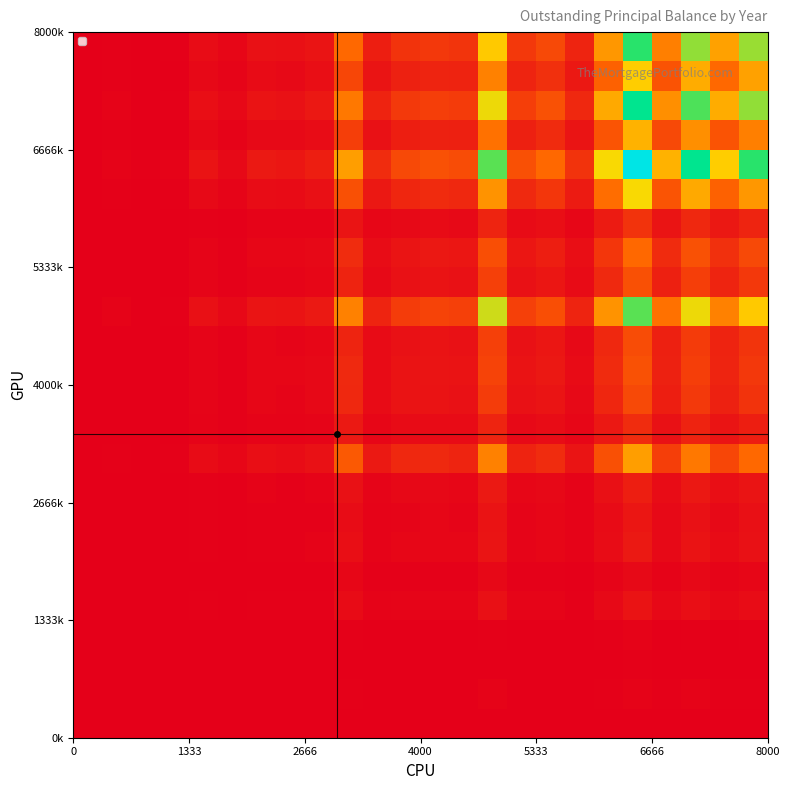

At how many categories does at least one series exceed 0?

24